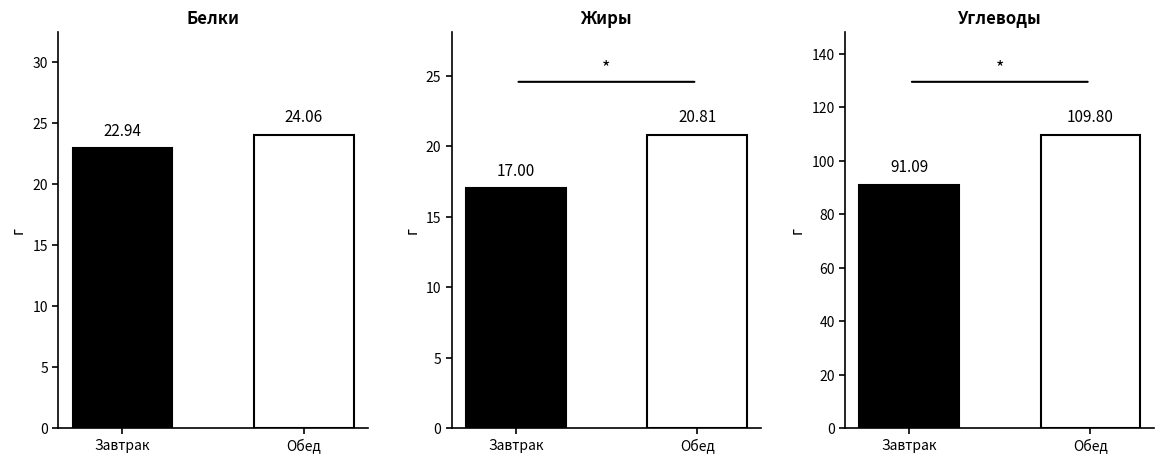

Which series has the largest range (max minus min)?

Углеводы